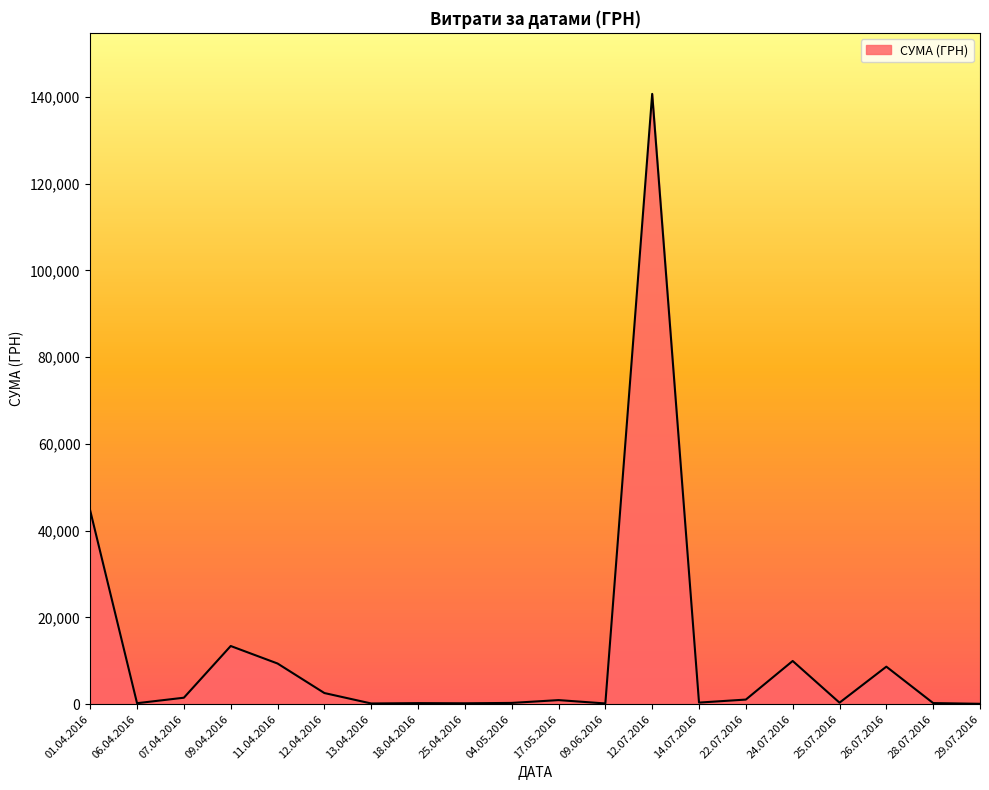

True or false: the data shows 5.3 at 24.07.2016.

False